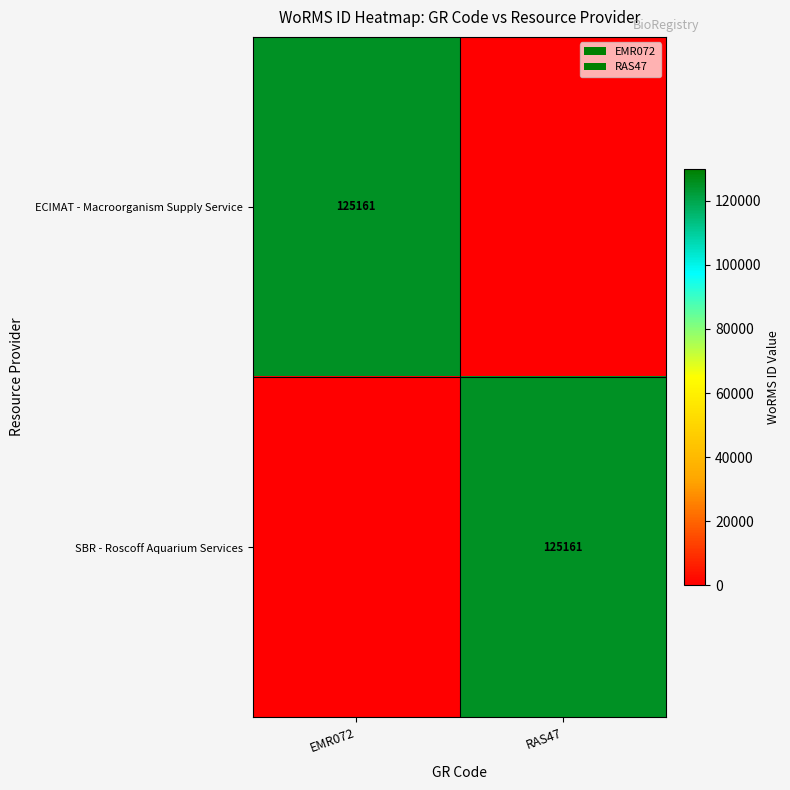

True or false: SBR - Roscoff Aquarium Services has a value of 125161 at RAS47.

True